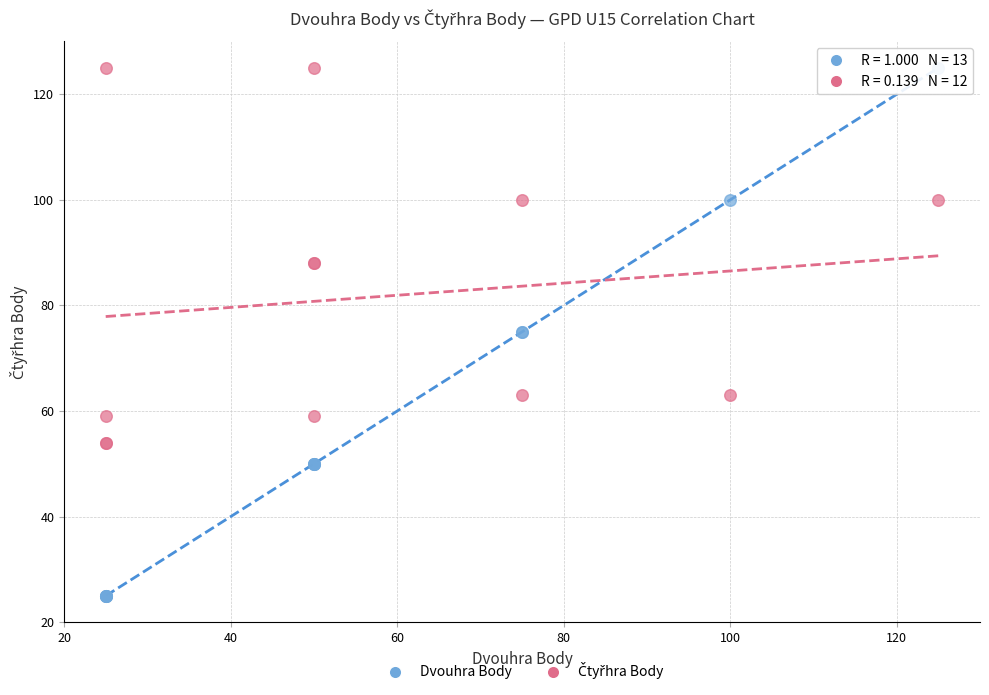

Which series contains the lowest Y value?

Dvouhra Body